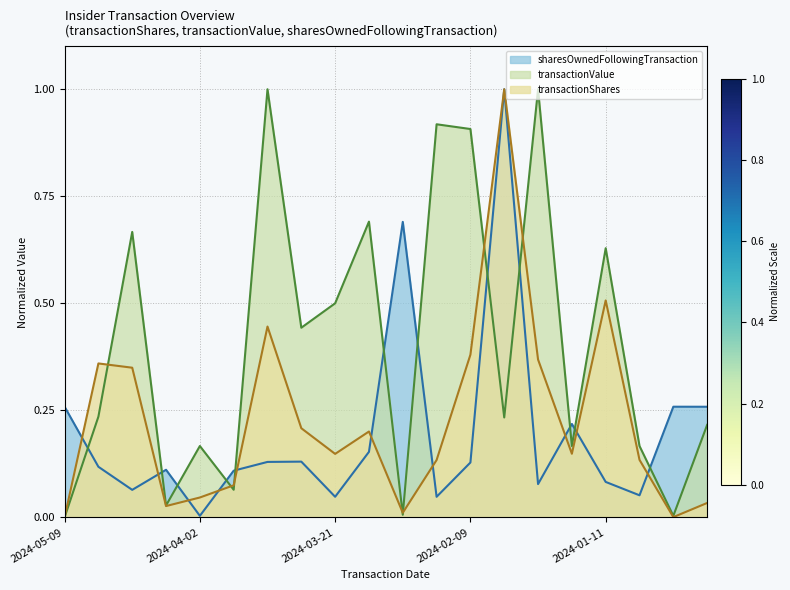

Rank the series by their average value, from highest to lowest.

transactionValue, transactionShares, sharesOwnedFollowingTransaction